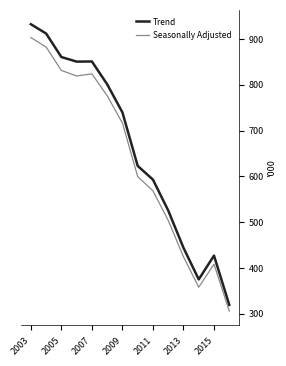

At which category is the sum across all series the highest?

2003